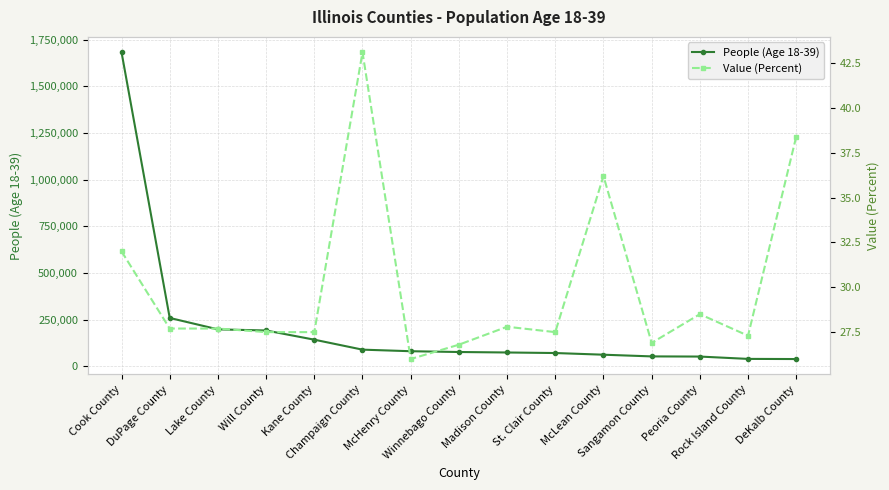

True or false: People (Age 18-39) and Value (Percent) cross at least once.

False